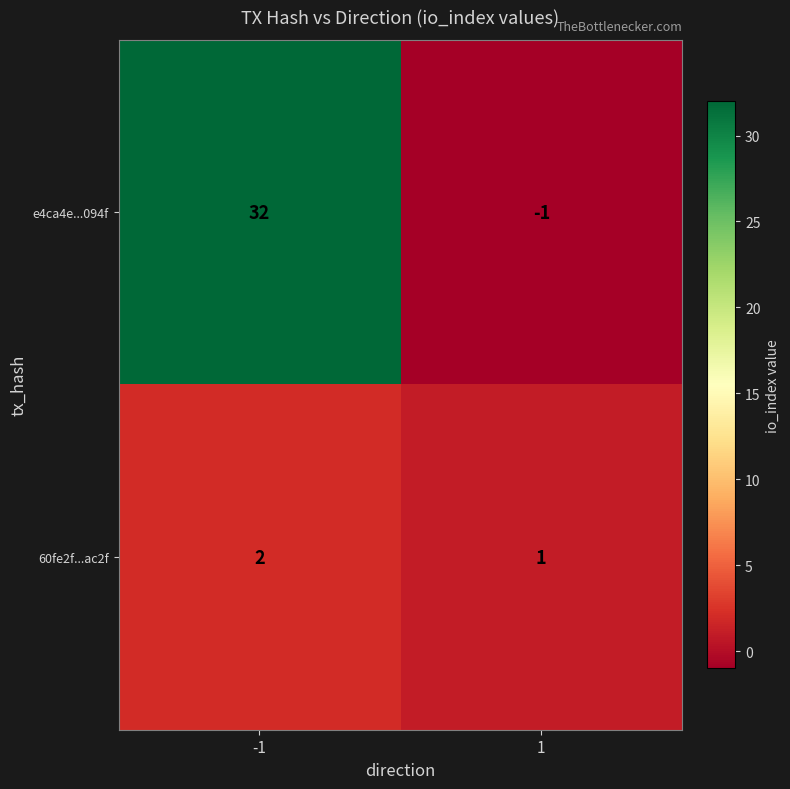

Is it true that 60fe2f...ac2f equals 1 at -1?

False